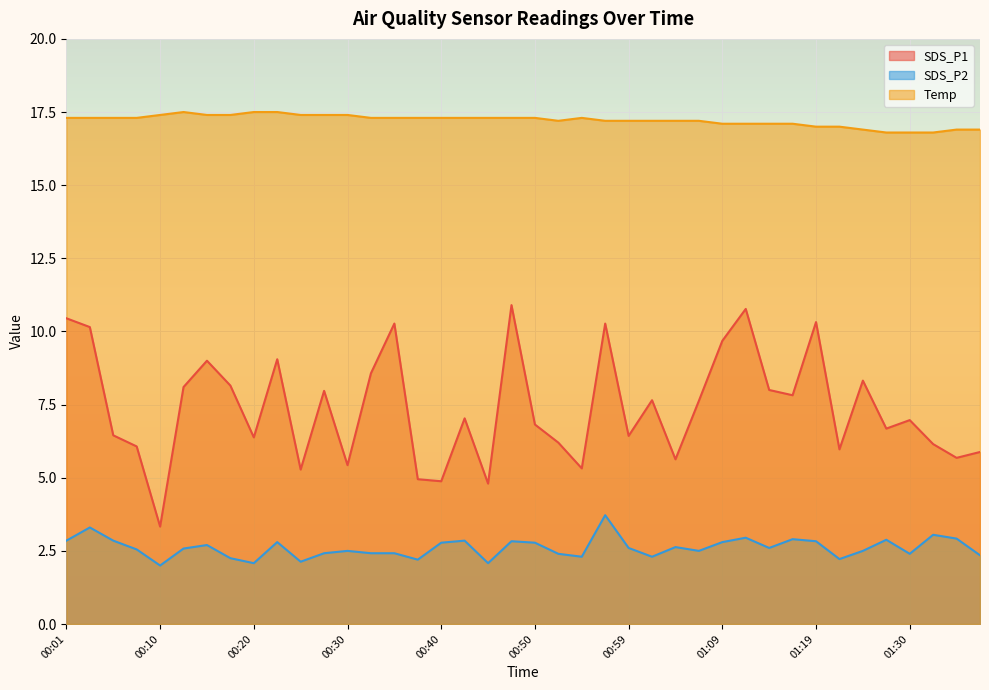

Does the chart display data point markers on the line(s)?

No